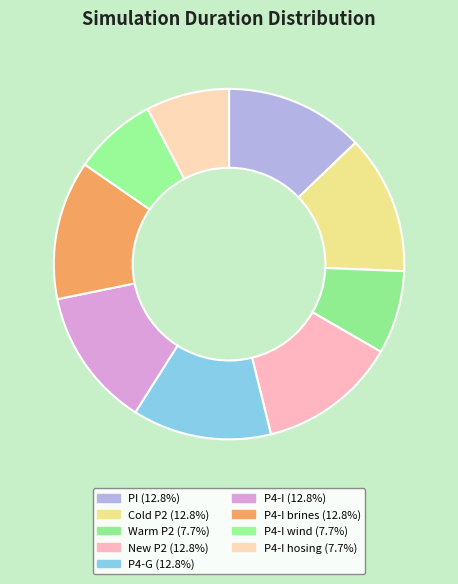

How many segments does this pie chart have?

9